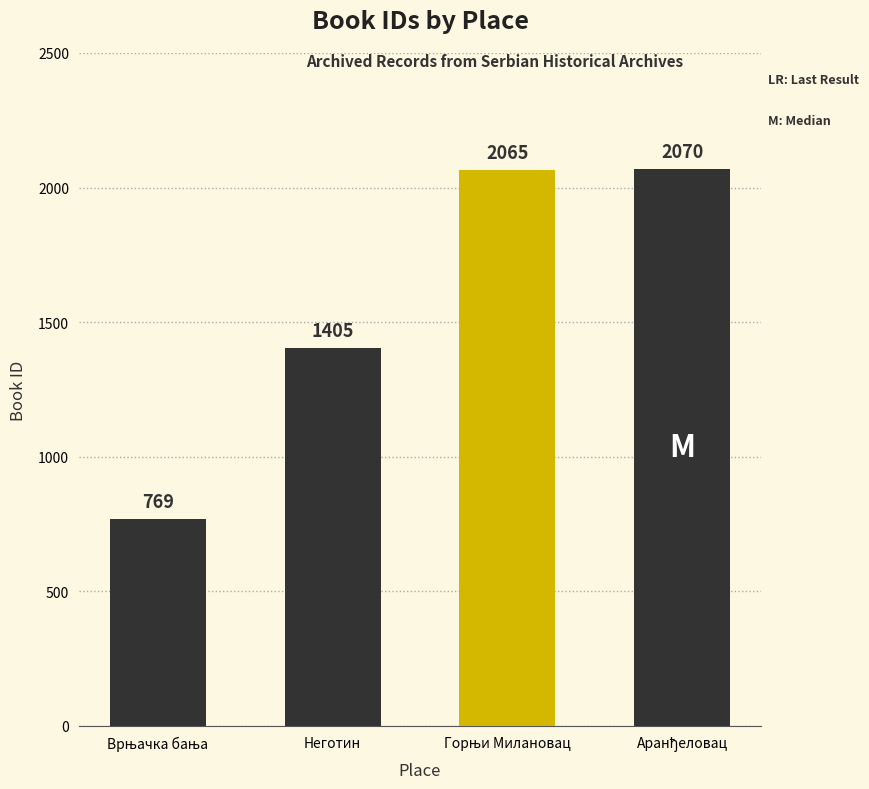

Where is the data nearest to the value 1419?

Неготин